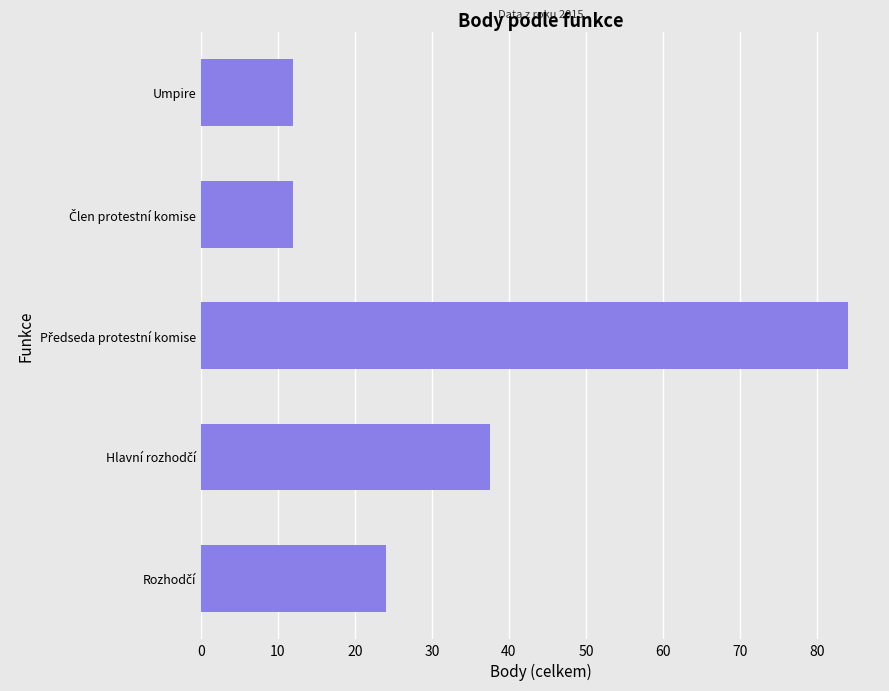

Reading top to bottom, transcribe all the data shown in this chart.

12.0	12.0	84.0	37.5	24.0